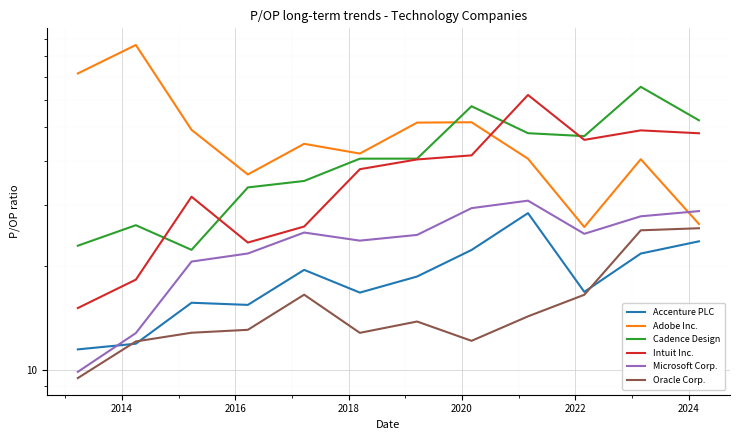

List the series in order of their peak value, lowest first.

Oracle Corp., Accenture PLC, Microsoft Corp., Intuit Inc., Cadence Design, Adobe Inc.